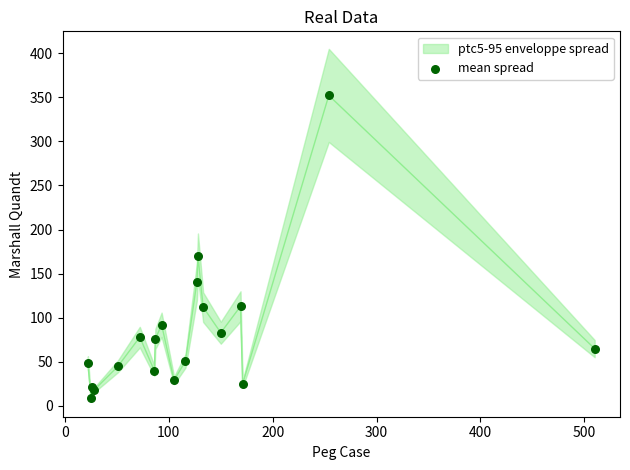

What Y value in the scatter plot is closest to 180?

170